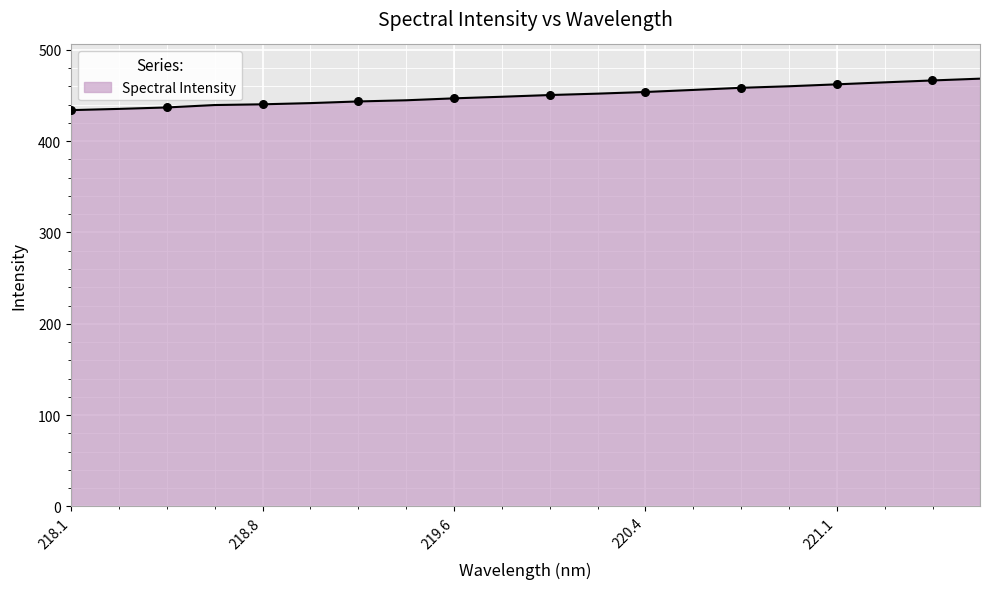

What is the smallest value displayed?

434.0